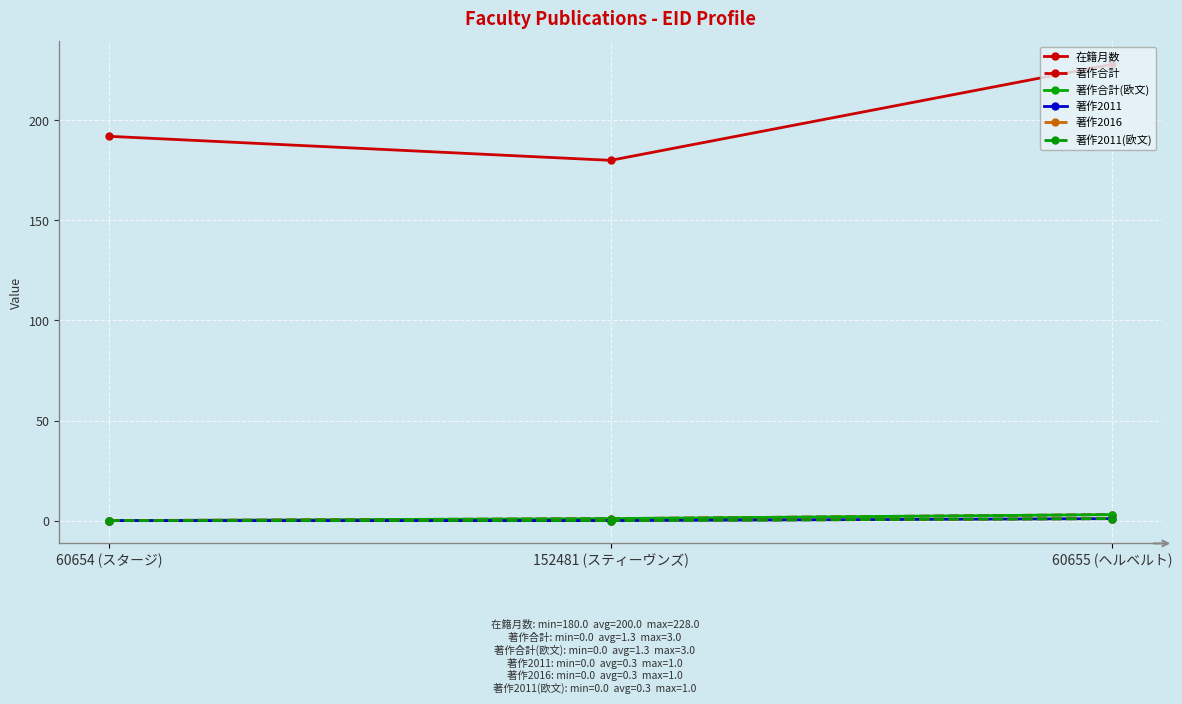

Is this an area chart (filled region under the line)?

No